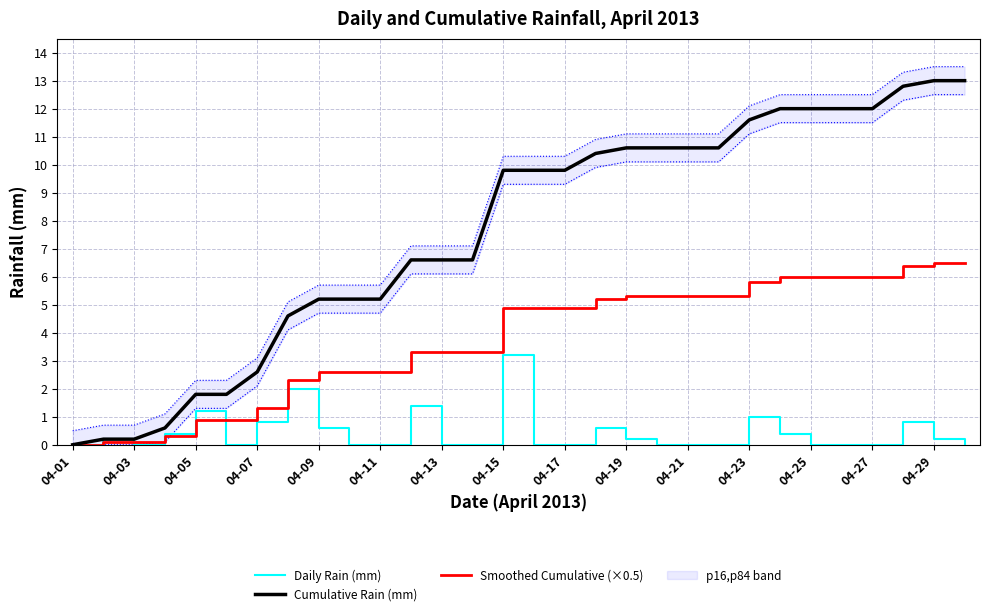

True or false: Smoothed Cumulative (×0.5) has a value of 0.0 at 04-01.

True